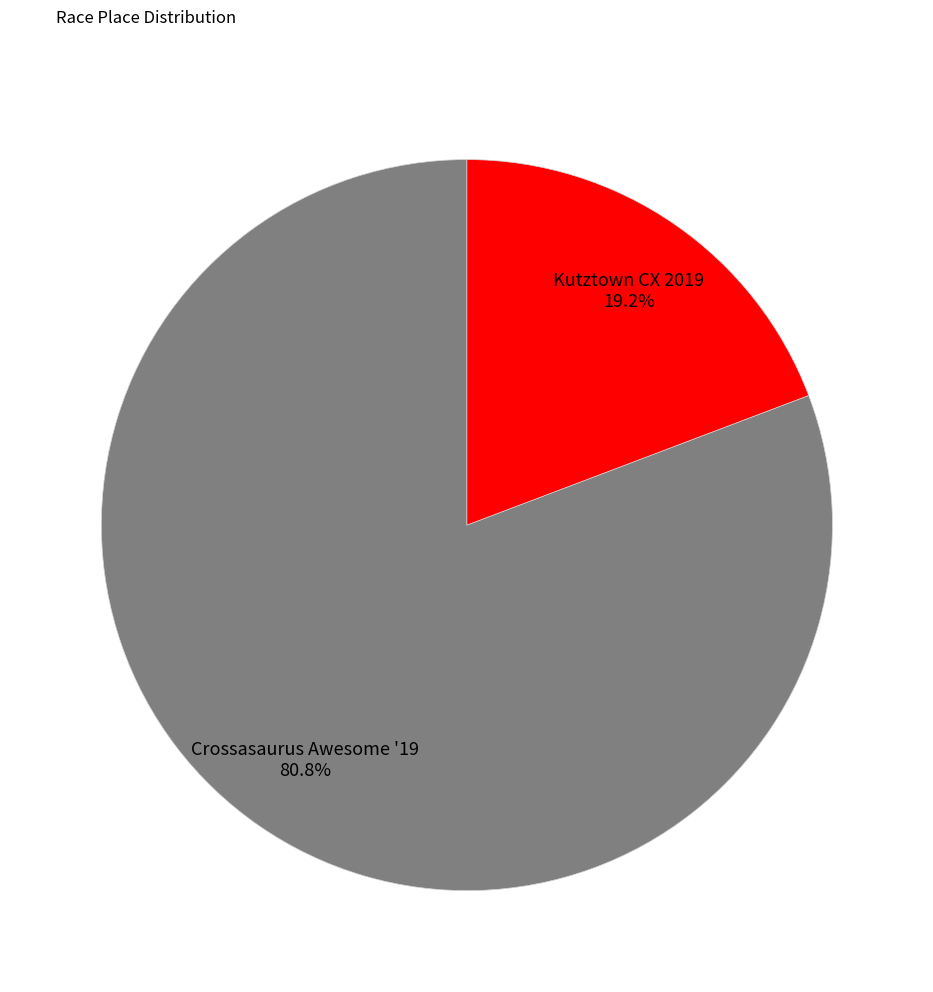

What percentage is the Crossasaurus Awesome '19 slice, to the nearest percent?

81%